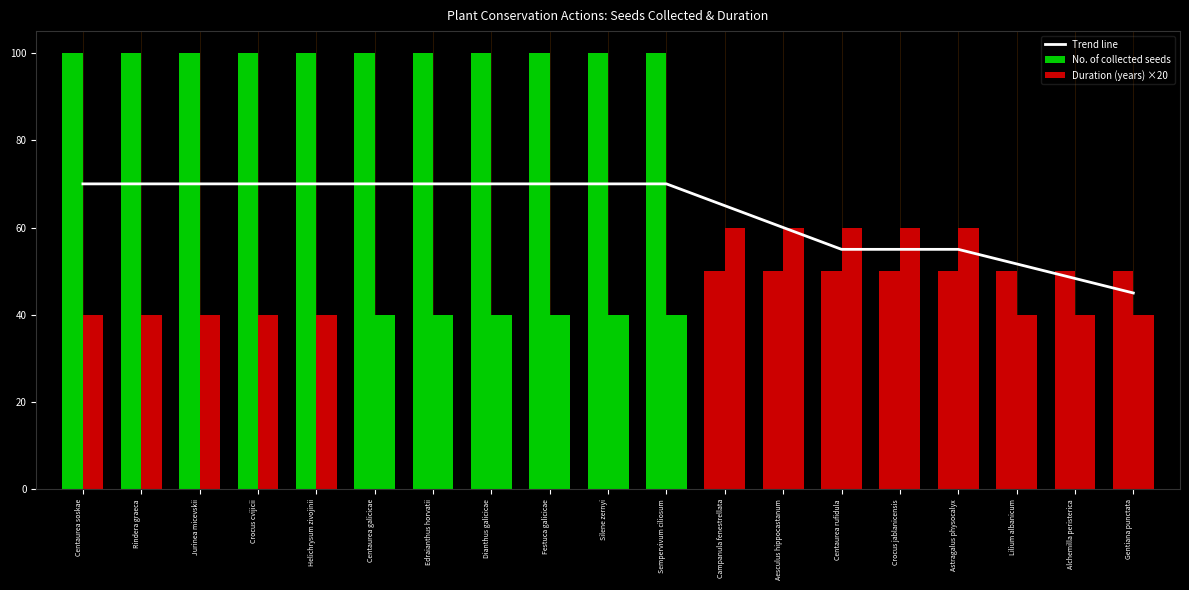

Reading left to right, list all the values displayed in this chart.

Trend line: 70.0	70.0	70.0	70.0	70.0	70.0	70.0	70.0	70.0	70.0	70.0	65.0	60.0	55.0	55.0	55.0	51.7	48.3	45.0
No. of collected seeds: 100.0	100.0	100.0	100.0	100.0	100.0	100.0	100.0	100.0	100.0	100.0	50.0	50.0	50.0	50.0	50.0	50.0	50.0	50.0
Duration (years) ×20: 40.0	40.0	40.0	40.0	40.0	40.0	40.0	40.0	40.0	40.0	40.0	60.0	60.0	60.0	60.0	60.0	40.0	40.0	40.0